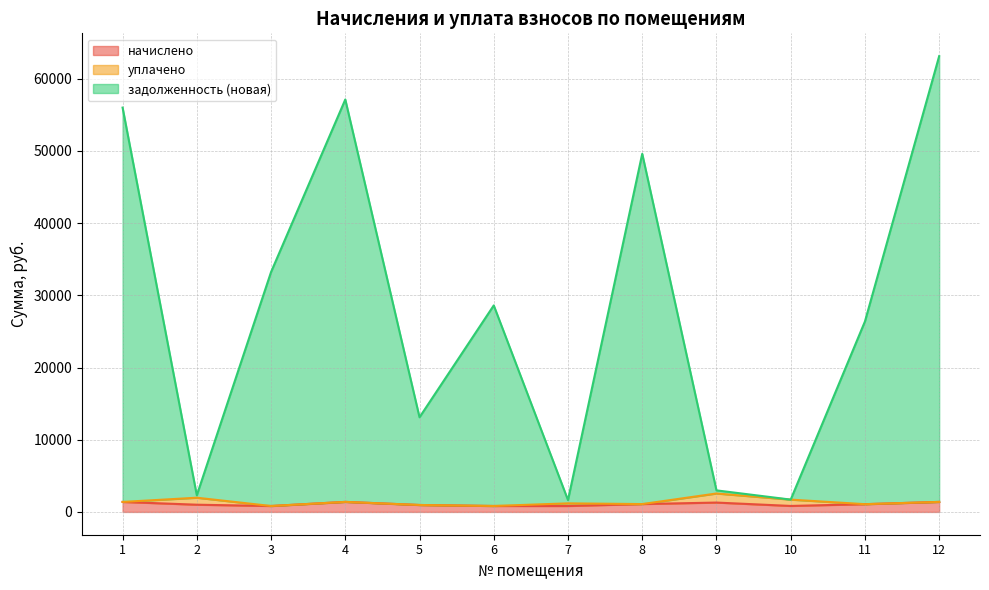

In задолженность (новая), how many points are higher than both neighbors (excluding endpoints)?

3